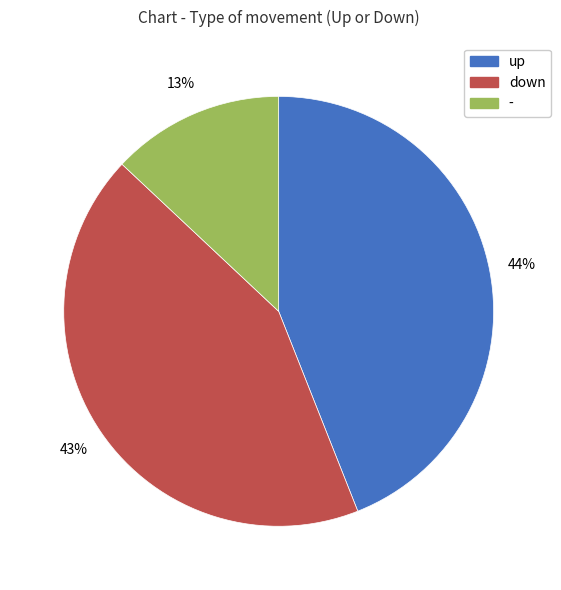

Combined, do up and down account for over 50%?

Yes